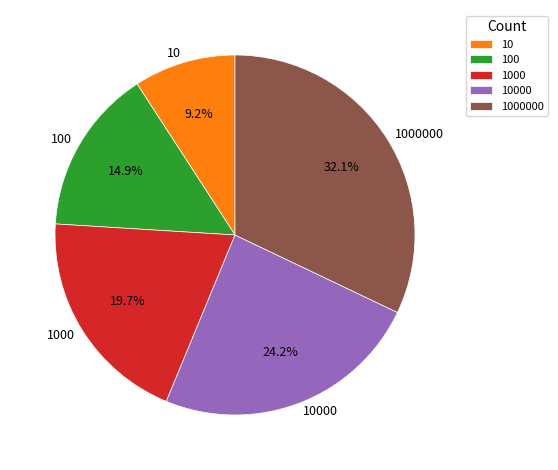

Which category has the smallest portion of the pie?

10